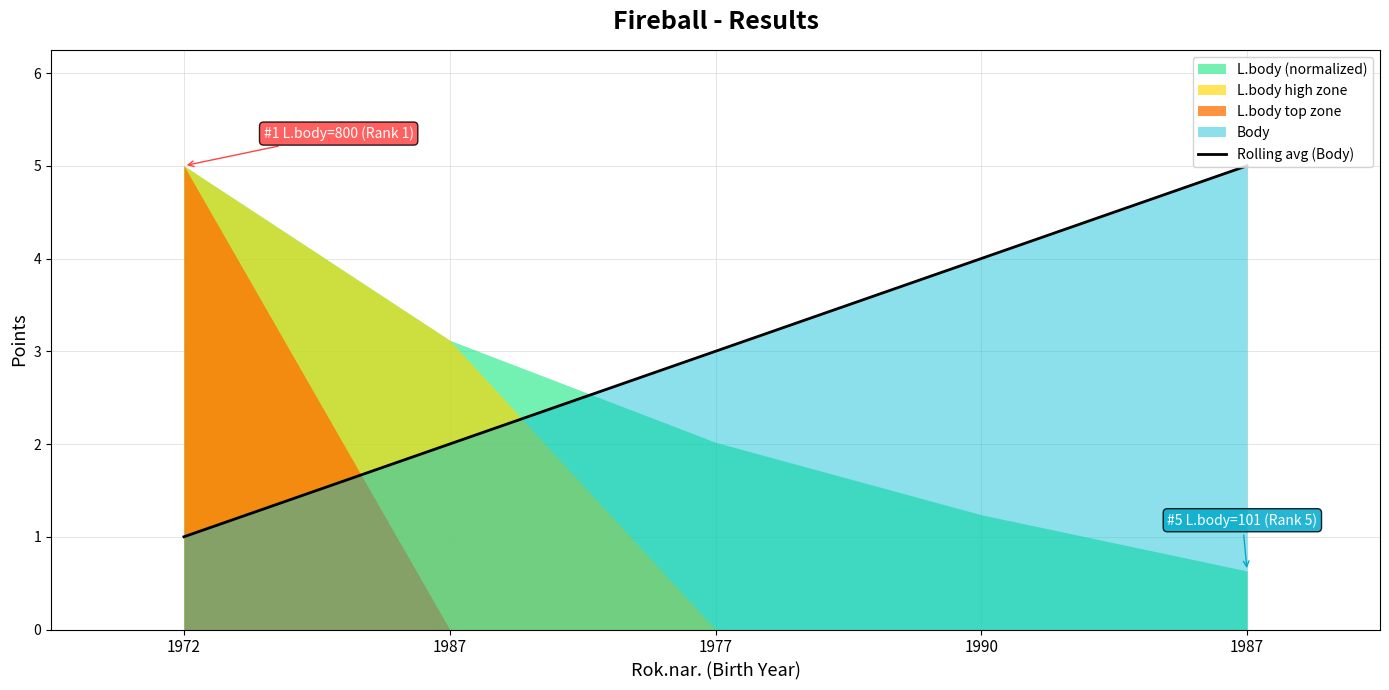

Reading left to right, extract all data points from this chart.

1972=1	1987=2	1977=3	1990=4	1987=5